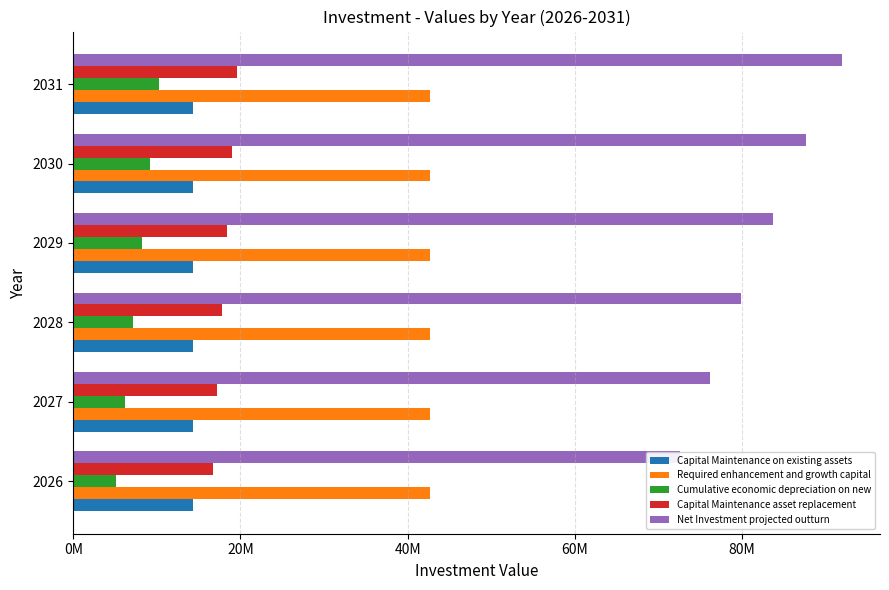

Is it true that Capital Maintenance asset replacement equals 30031410.9 at 2031?

False